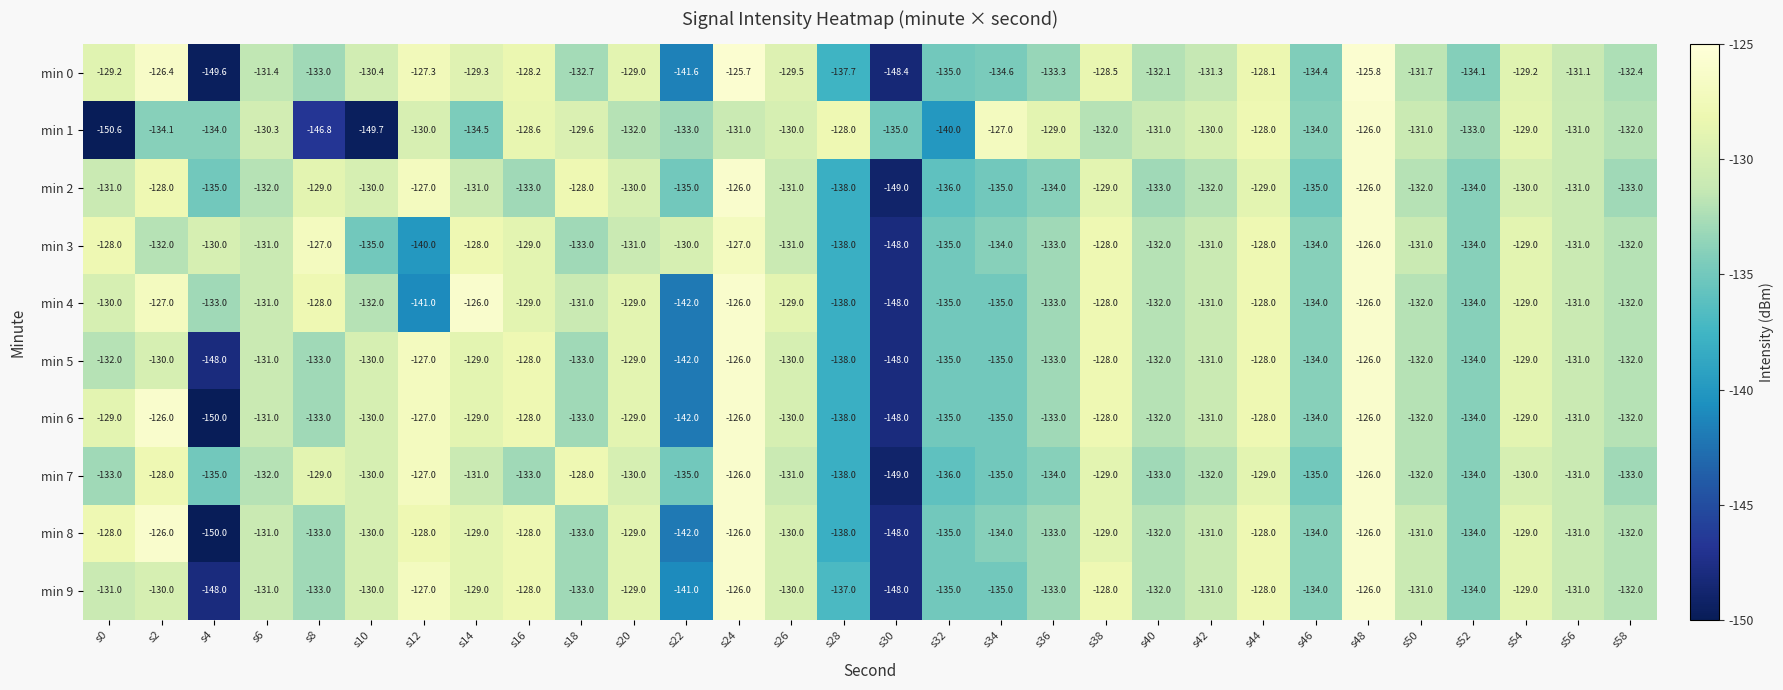

What is the total value across all series at s44?

-1282.1